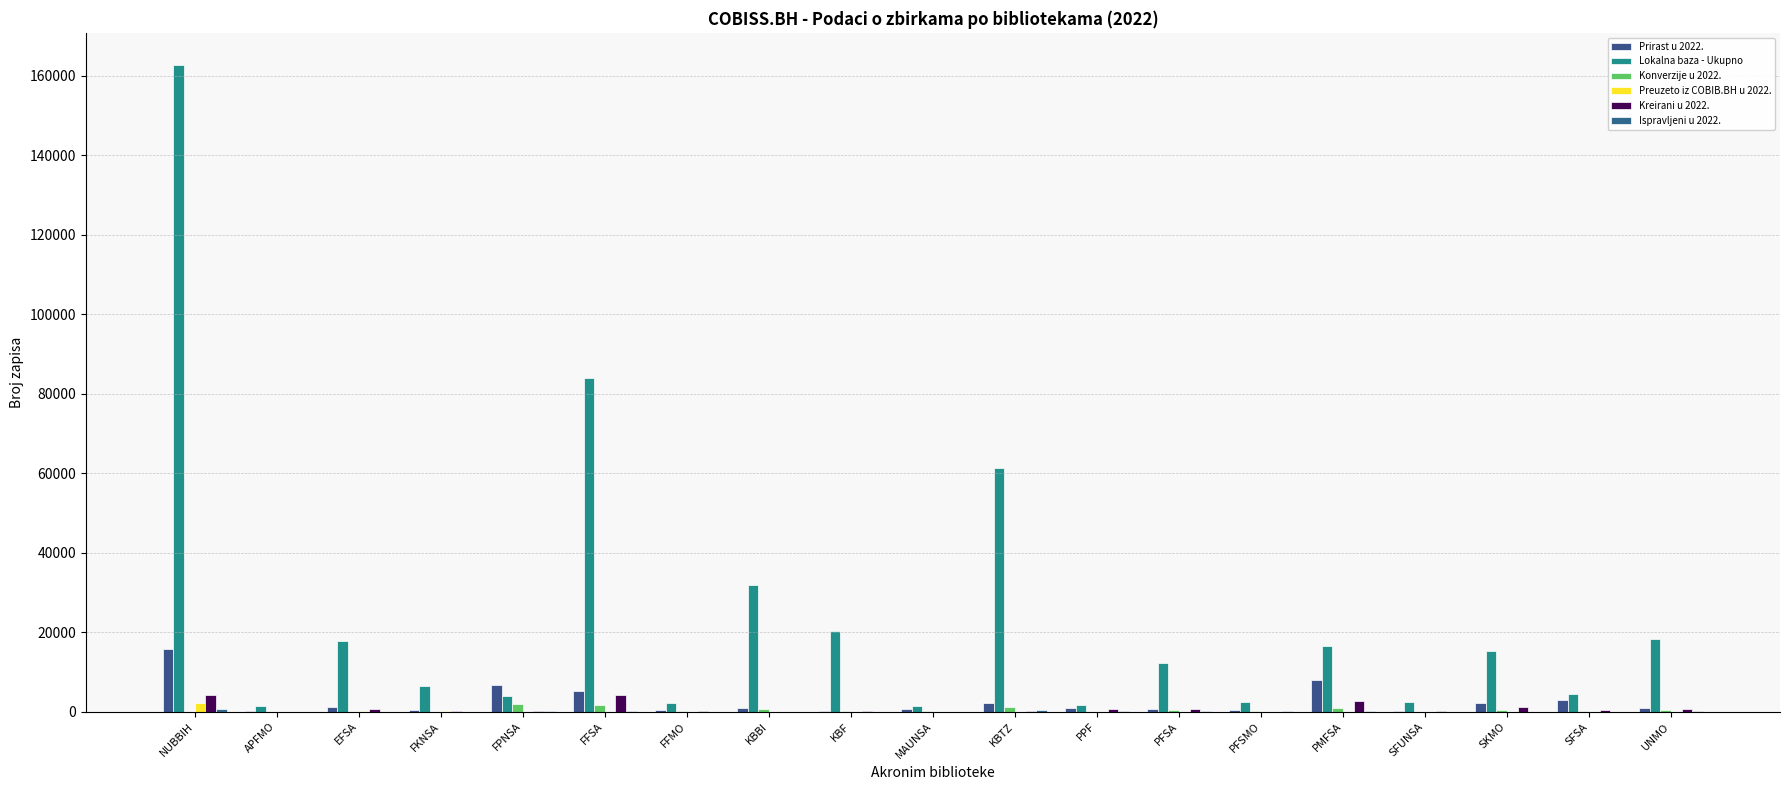

Is the value of Prirast u 2022. at FFSA greater than the value of Kreirani u 2022. at EFSA?

Yes